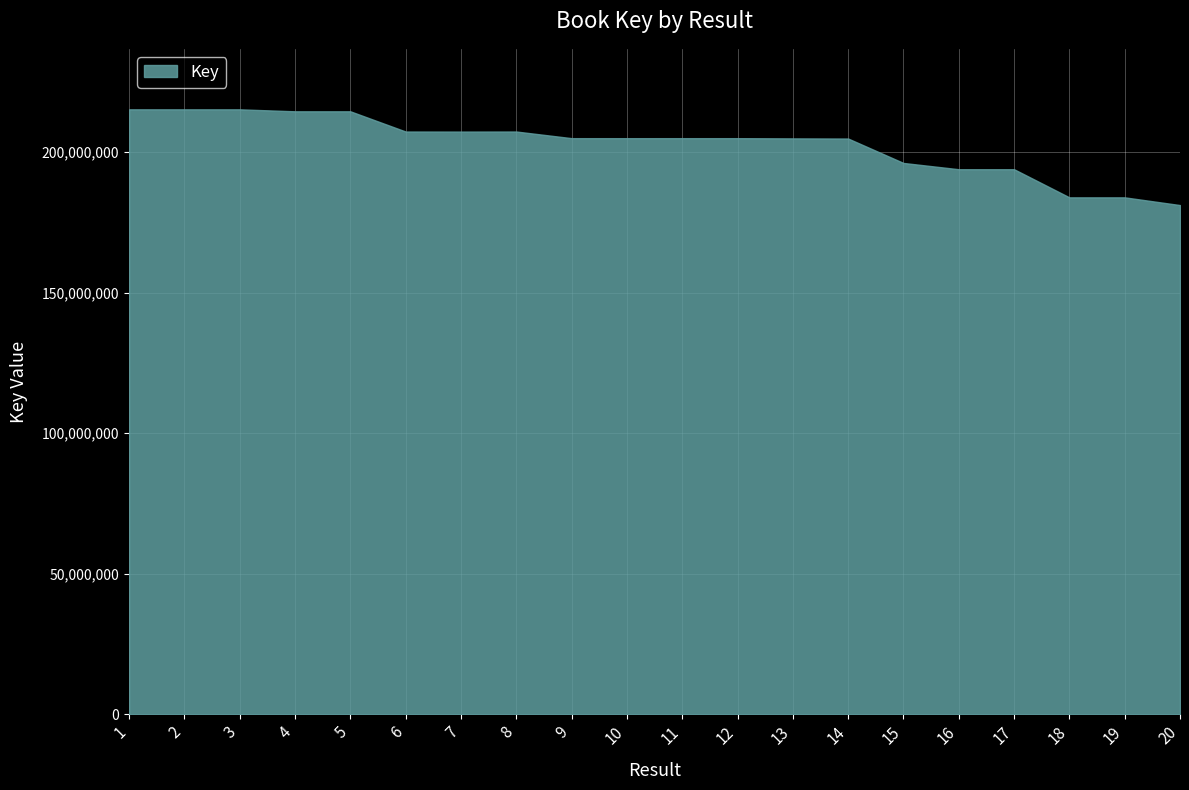

The value at 9 is 366858718. True or false?

False